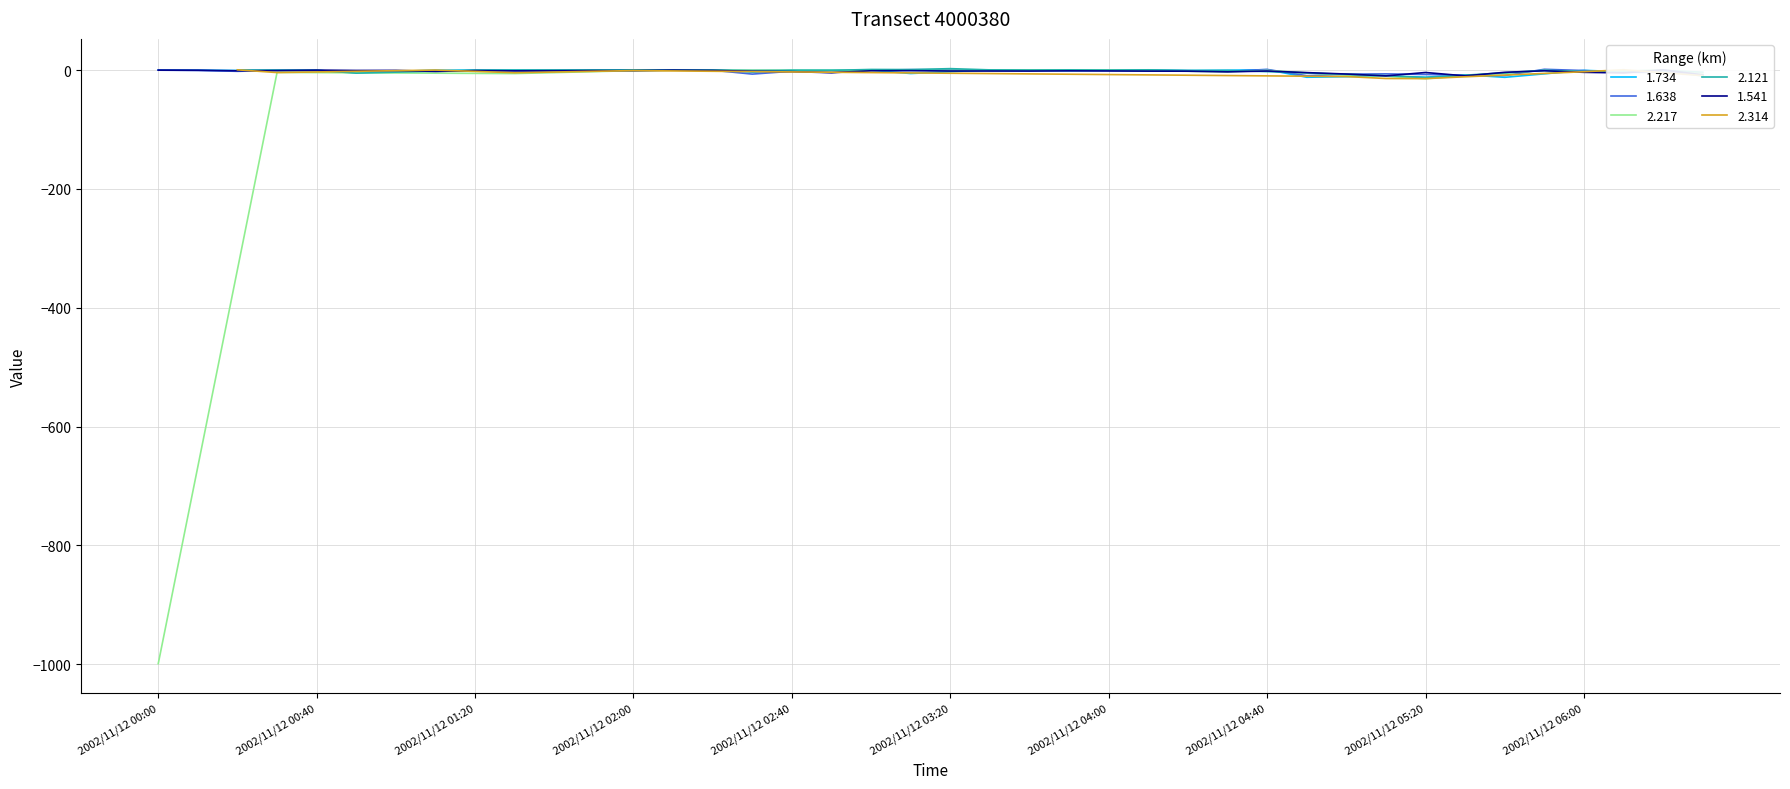

At which category is the sum across all series the highest?

2002/11/12 01:00